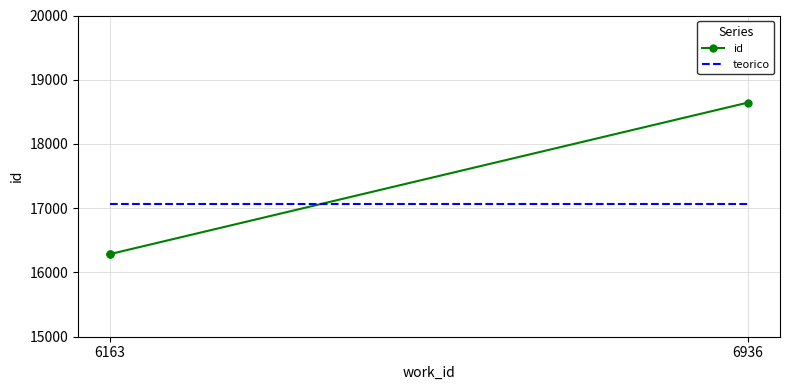

The value at 6163 is 16285. True or false?

True